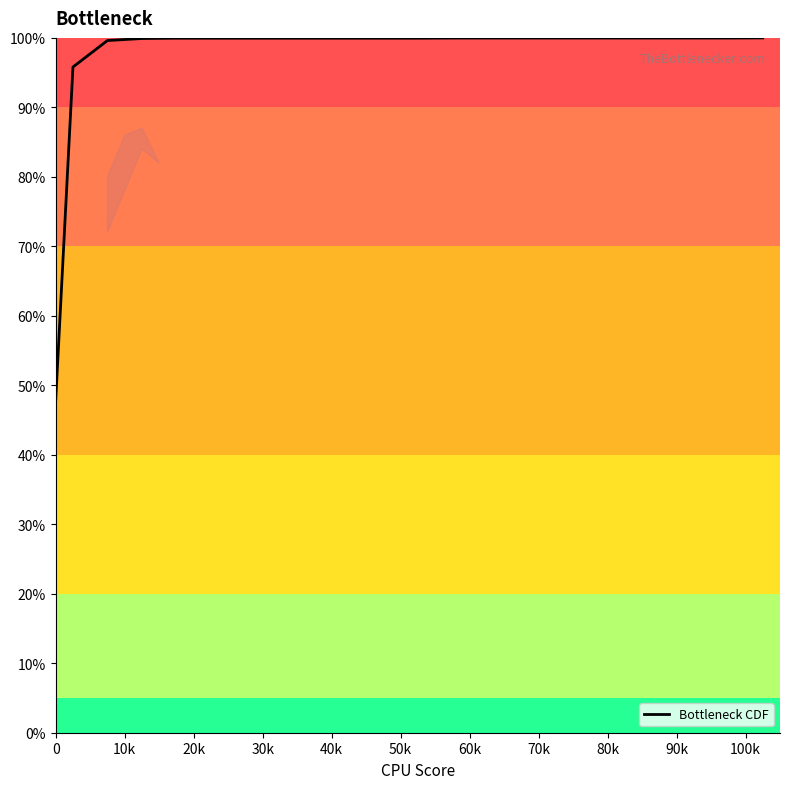

What is the greatest value displayed?

100.0